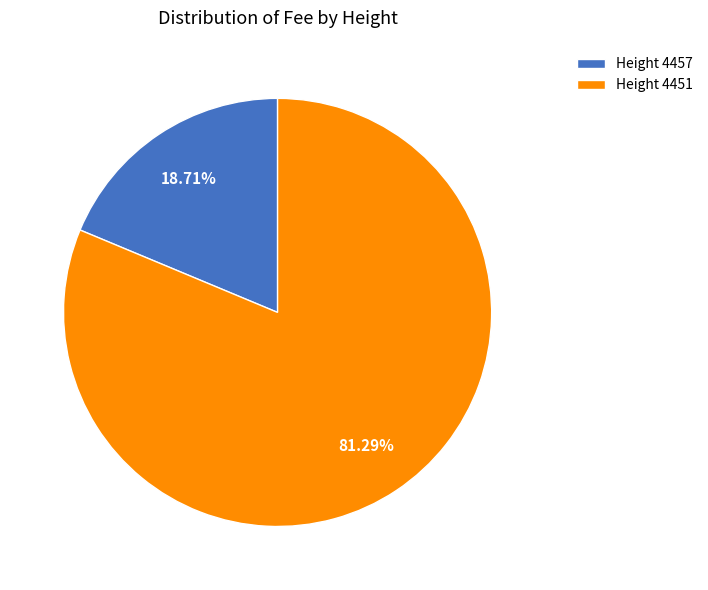

Which category has the smallest portion of the pie?

Height 4457